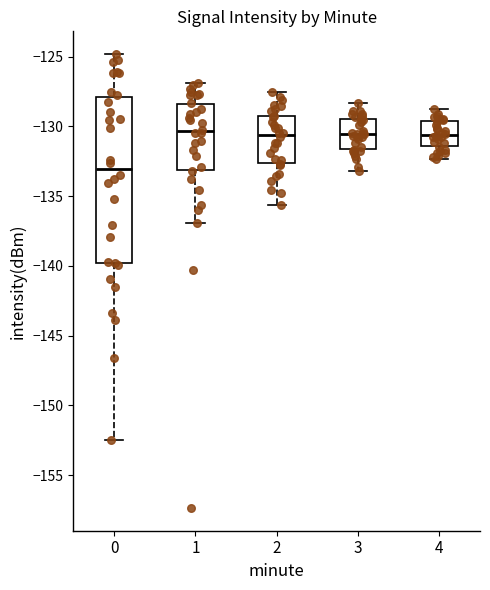

Comparing the boxes themselves (not the whiskers), which one is the tallest?

0